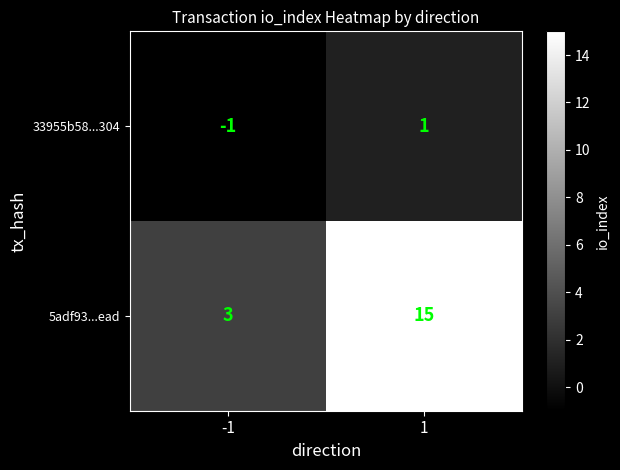

Between -1 and 1, which series saw the biggest shift?

5adf93...ead